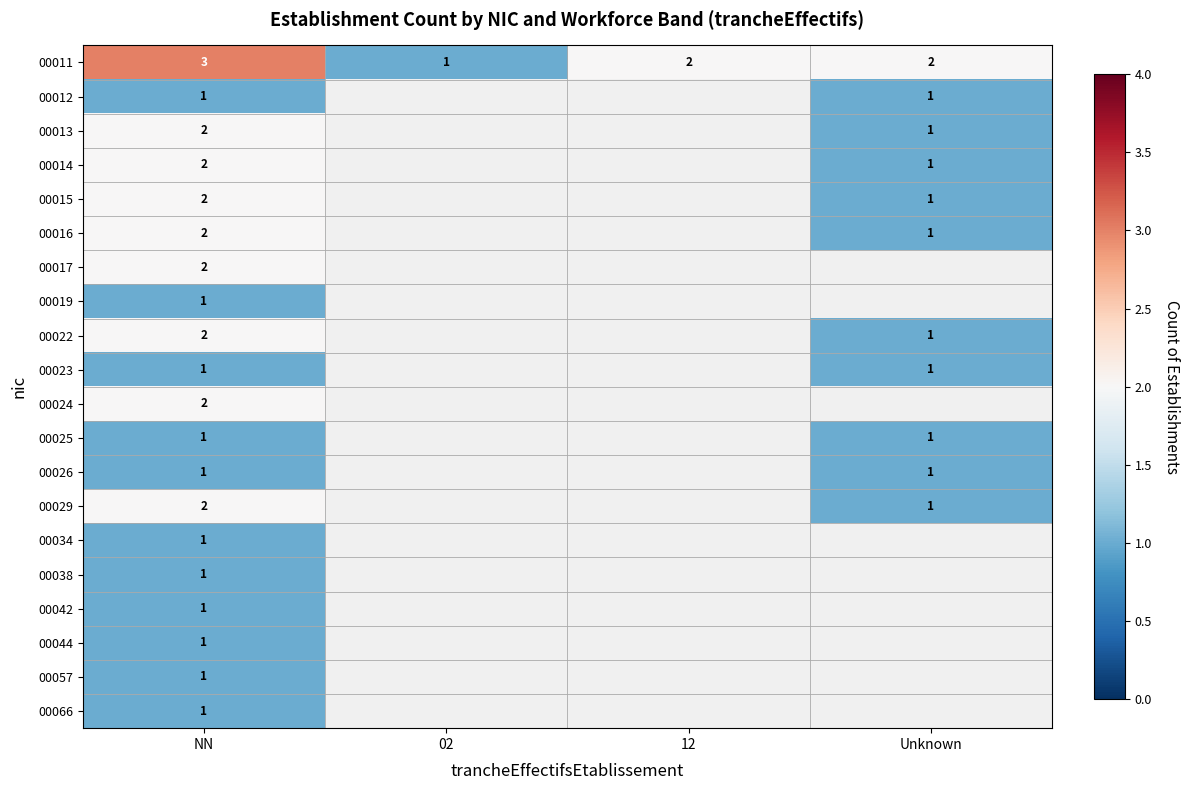

What is the sum of all 00011 values?

8